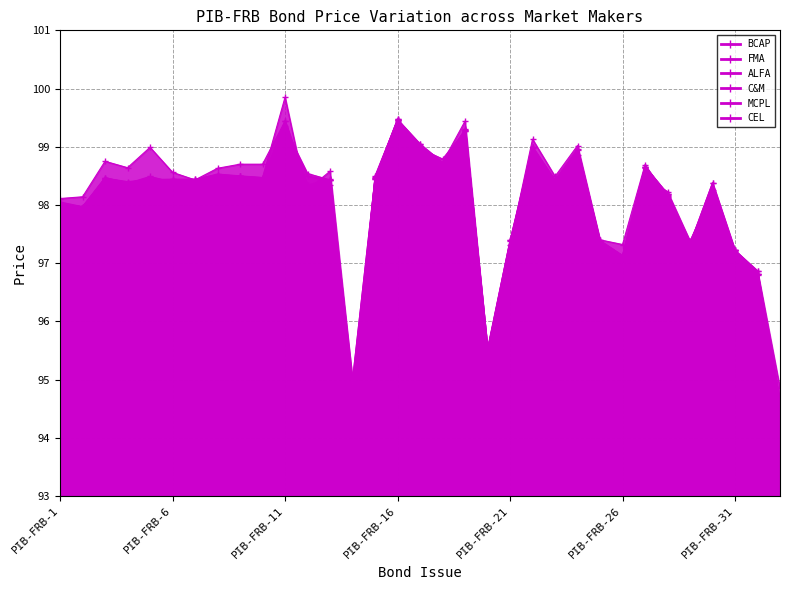

What is the greatest value displayed?

99.8